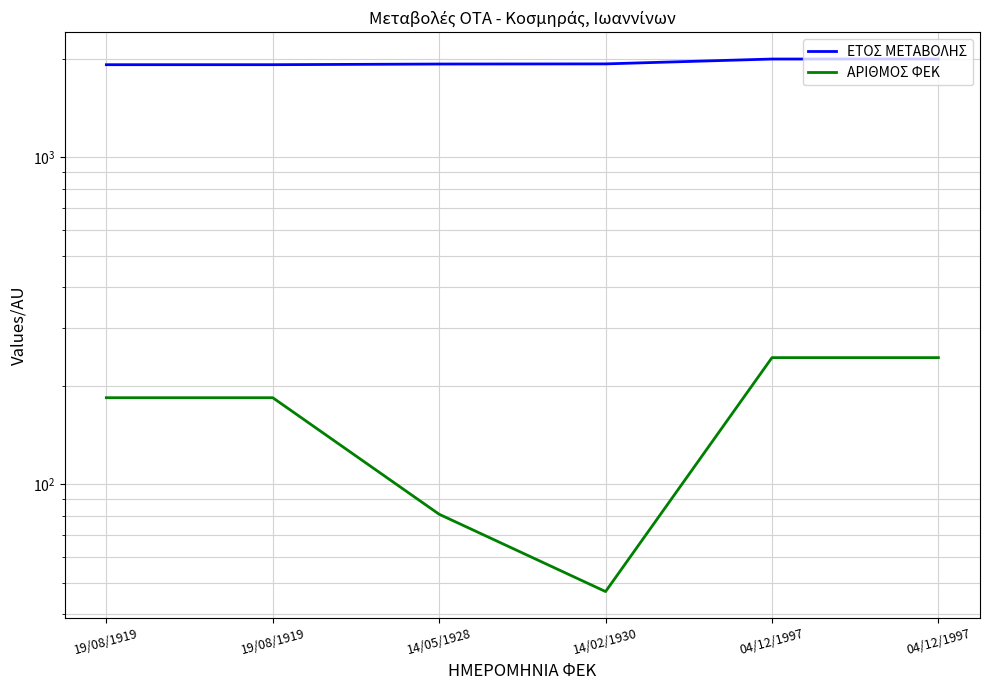

Is the value of ΕΤΟΣ ΜΕΤΑΒΟΛΗΣ at 14/05/1928 greater than the value of ΑΡΙΘΜΟΣ ΦΕΚ at 14/02/1930?

Yes